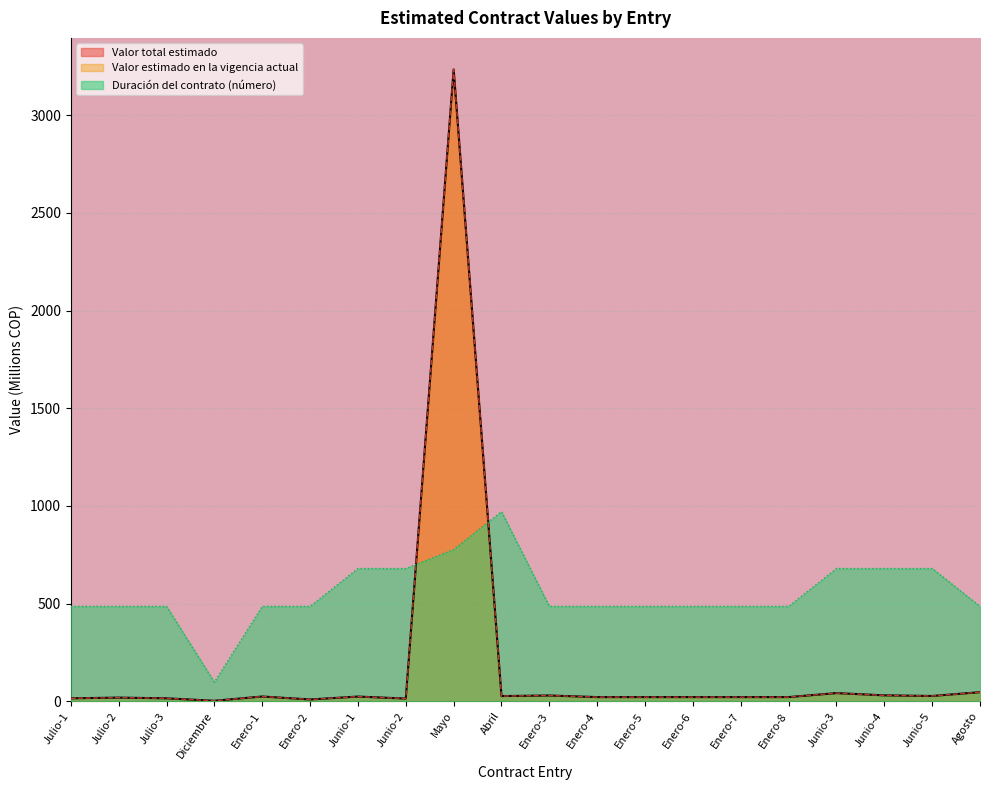

Which label corresponds to the largest value in the chart?

Mayo